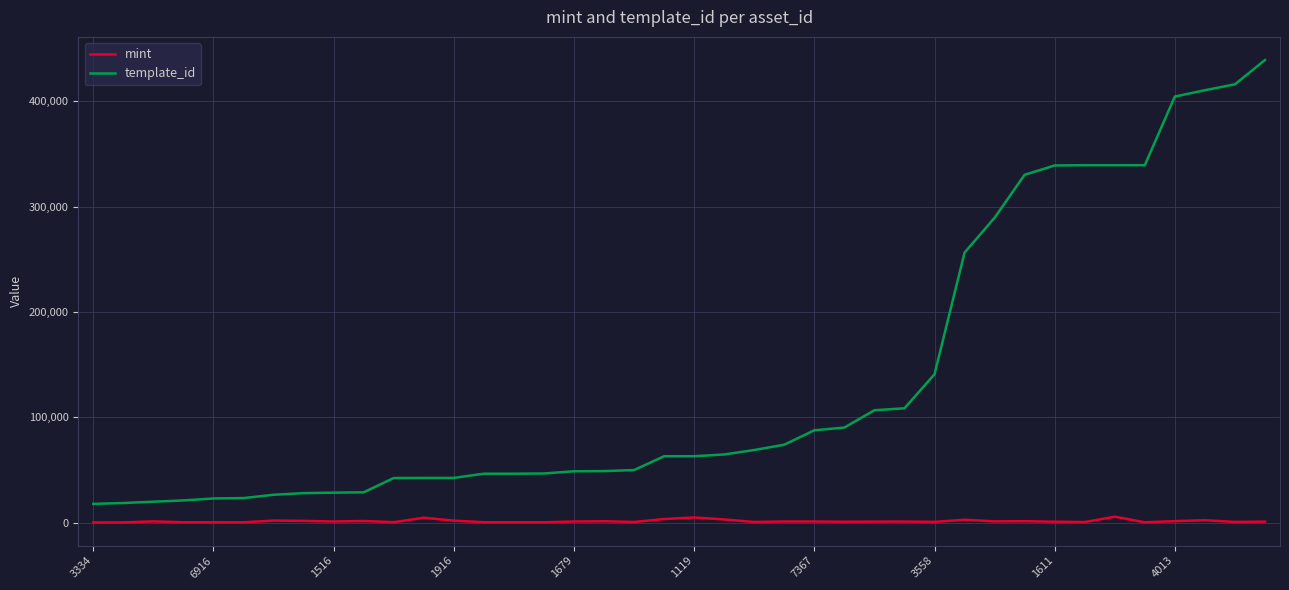

True or false: template_id and mint intersect in this chart.

False